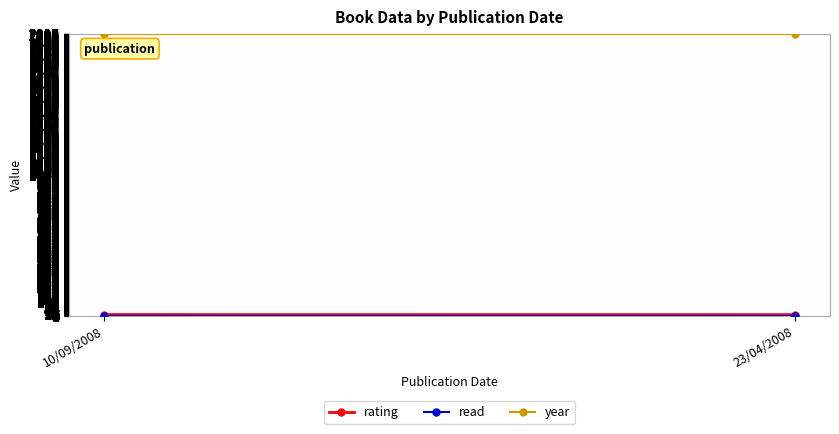

Which series changed the most between 10/09/2008 and 23/04/2008?

rating